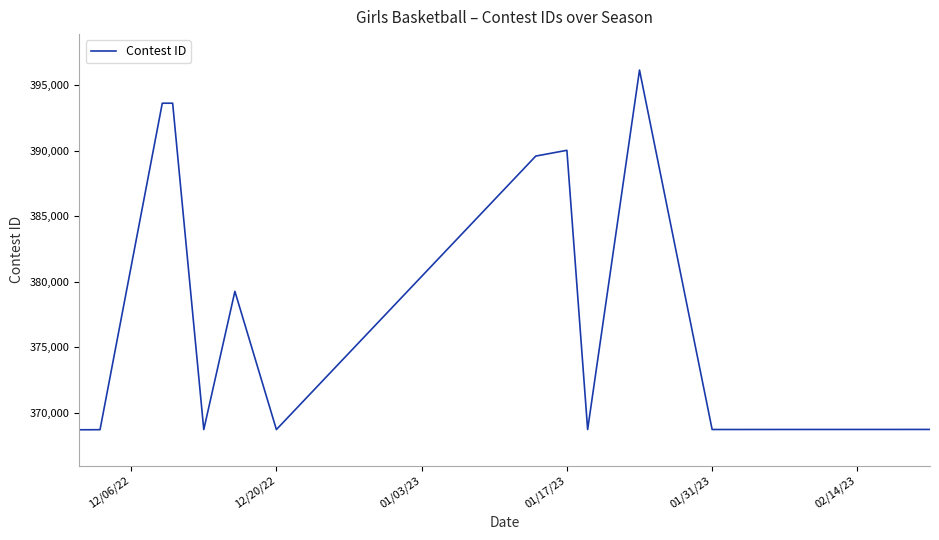

What is the difference between the maximum and minimum values?

27450